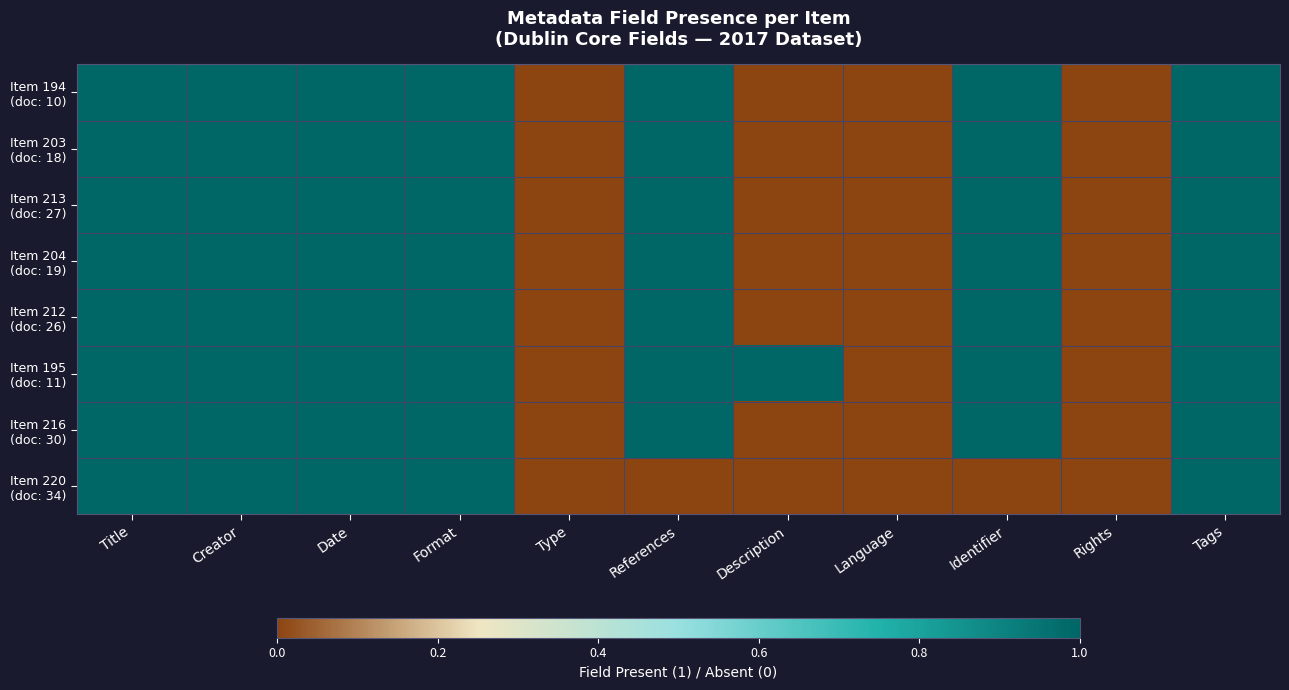

At how many categories does at least one series exceed 0?

8